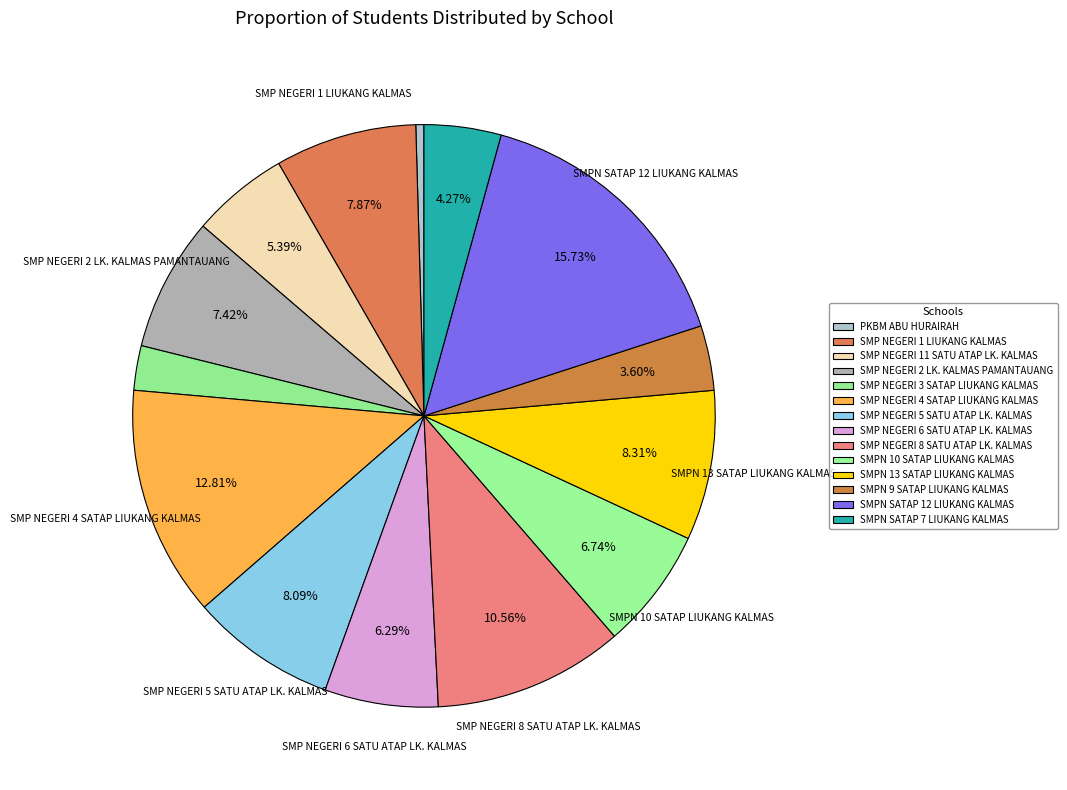

To the nearest percent, what is the average slice percentage?

7%